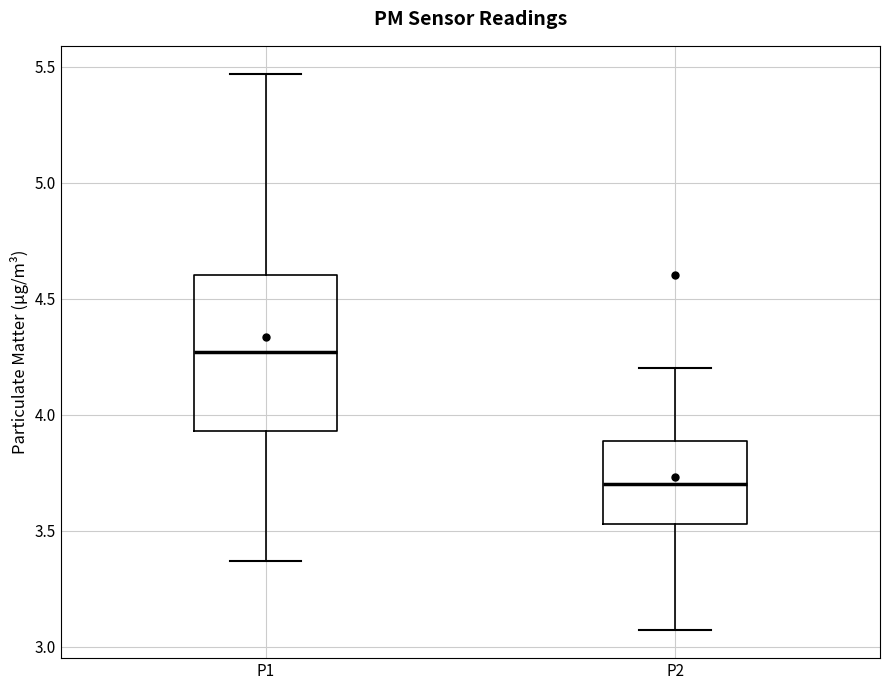

Which box is the tallest, from its lower edge to its upper edge?

P1